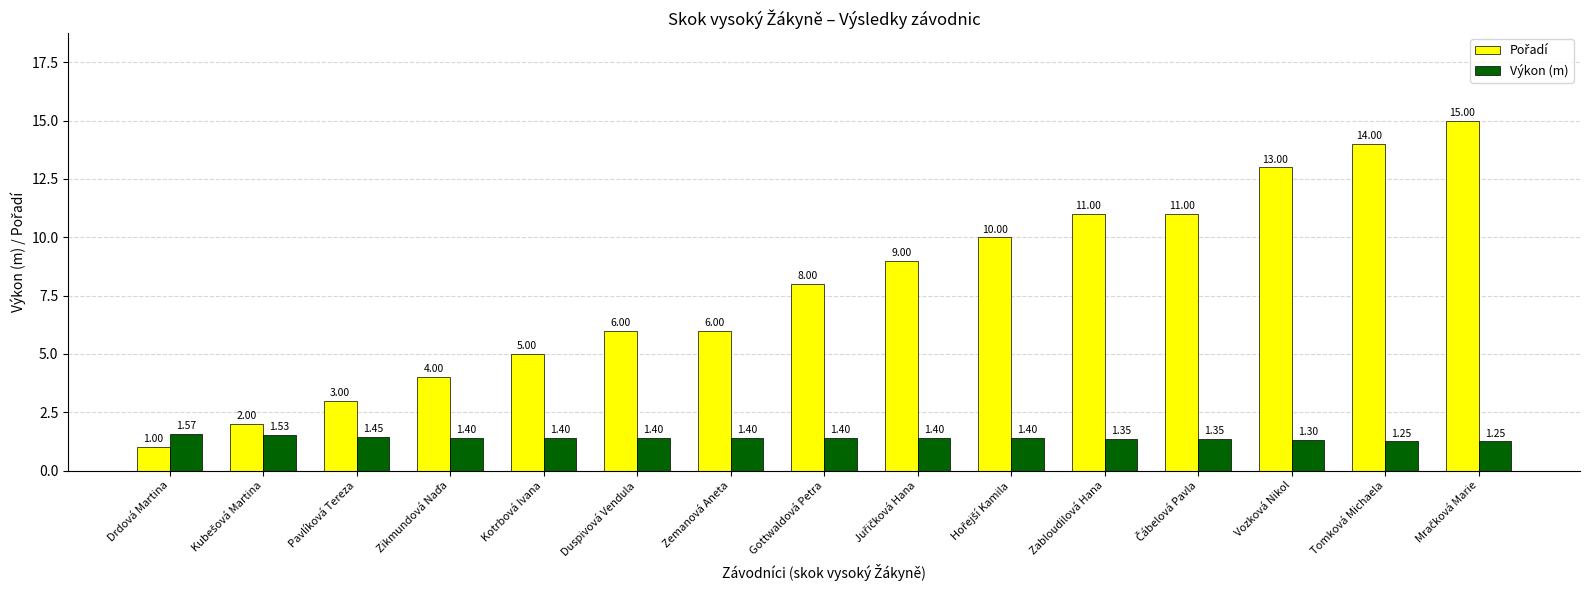

What is the difference between the highest and lowest values at Duspivová Vendula?

4.6